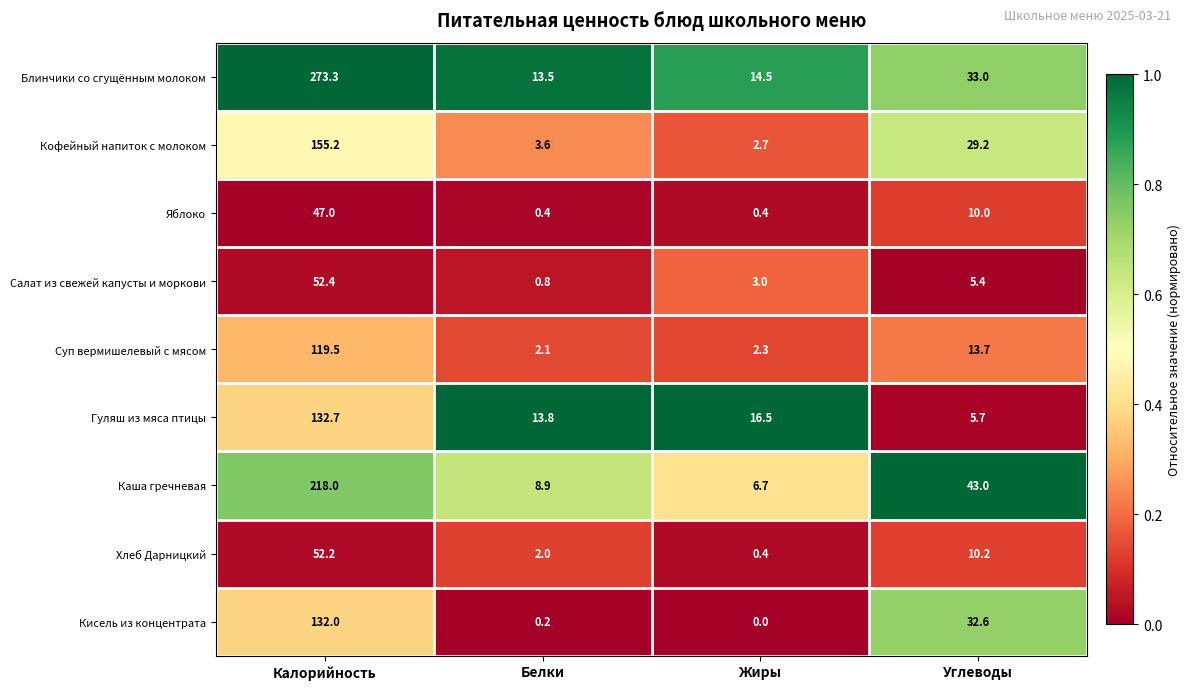

At which label does Каша гречневая reach its peak?

Калорийность